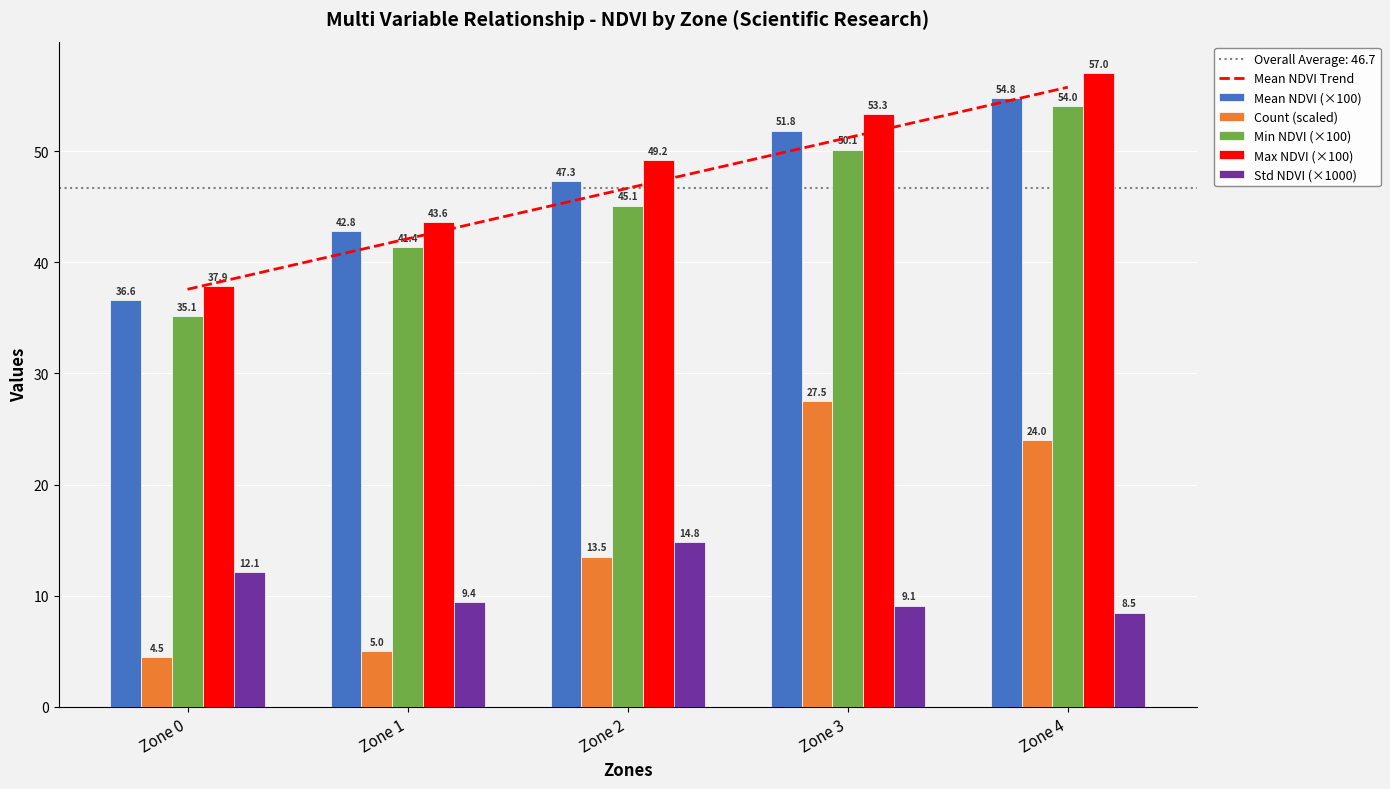

Which category has the lowest value in the Count (scaled) series?

Zone 0